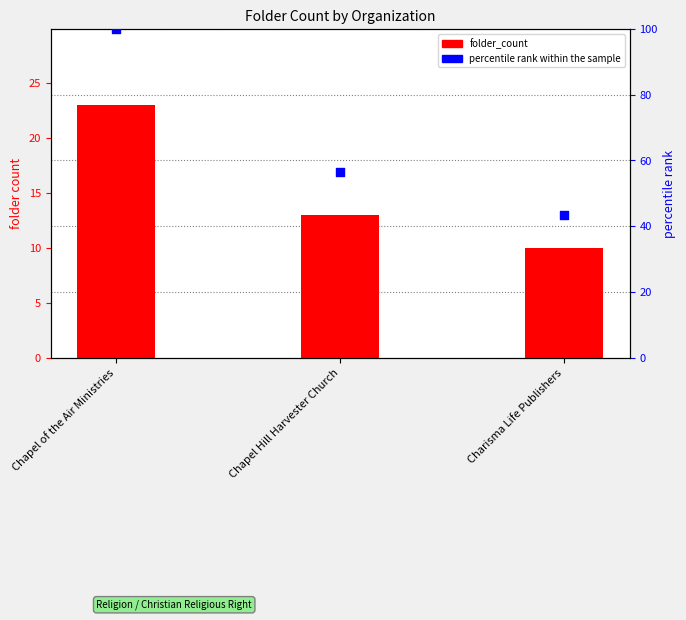

At how many categories does at least one series exceed 30?

3